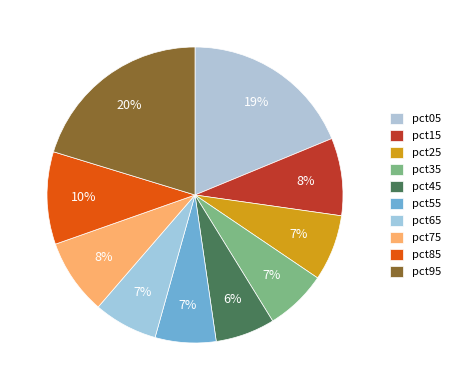

To the nearest percent, what portion does pct35 represent?

7%